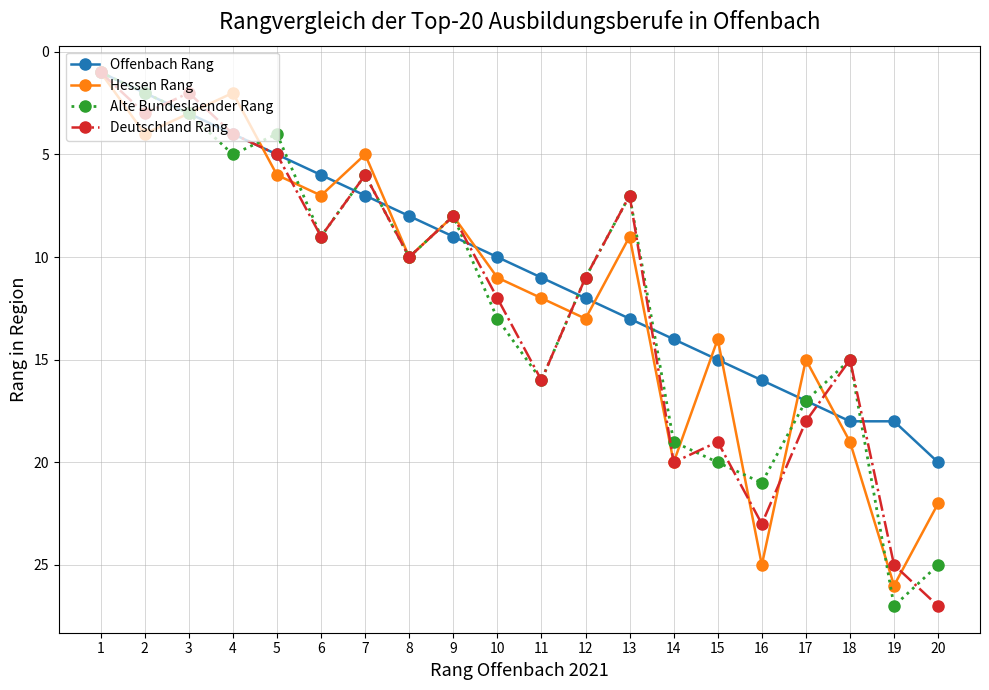

At which label does Deutschland Rang first exceed 11?

10